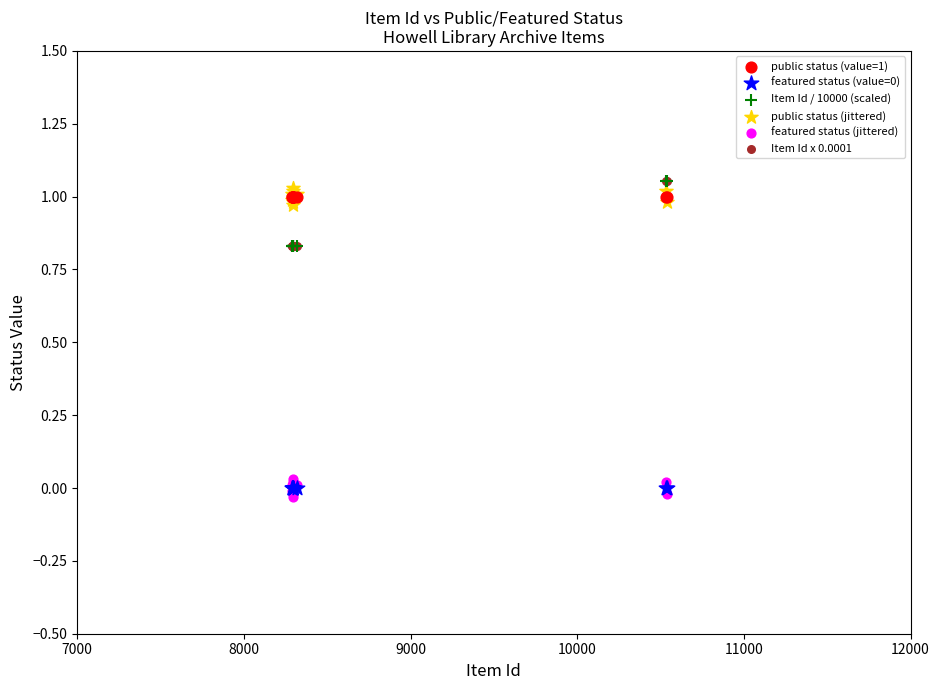

Which series contains the lowest Y value?

featured status (jittered)